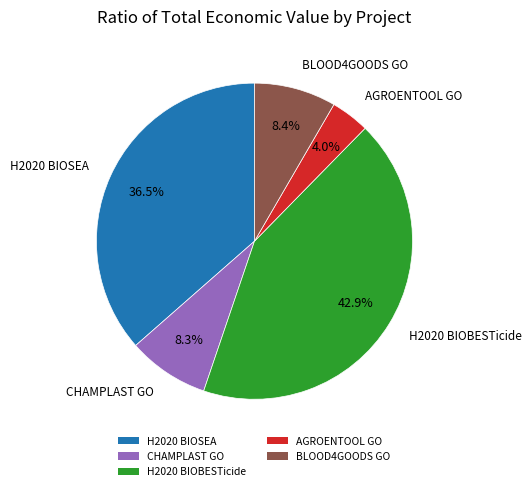

Which category has the biggest portion of the pie?

H2020 BIOBESTicide